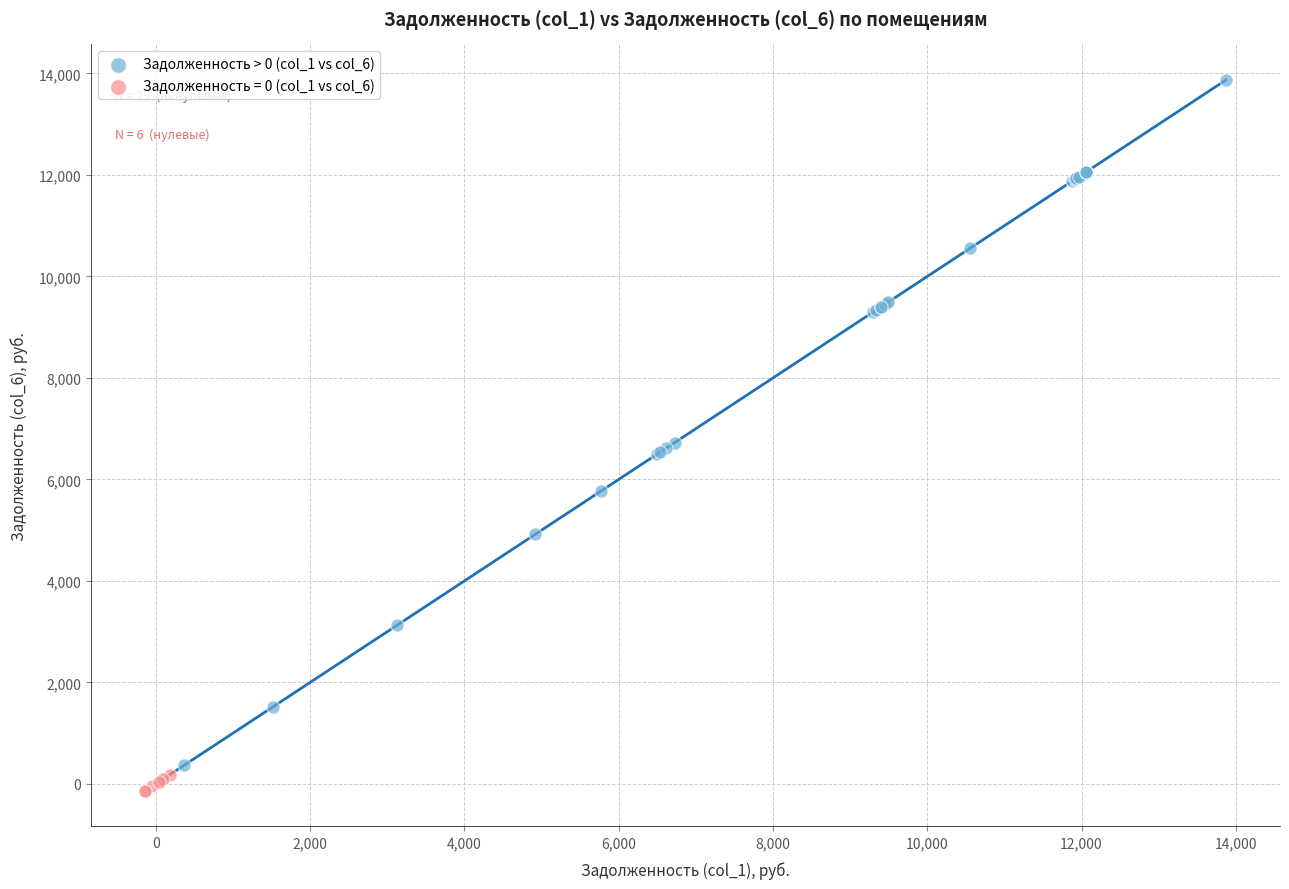

Which series has the largest Y range (max minus min)?

Задолженность > 0 (col_1 vs col_6)